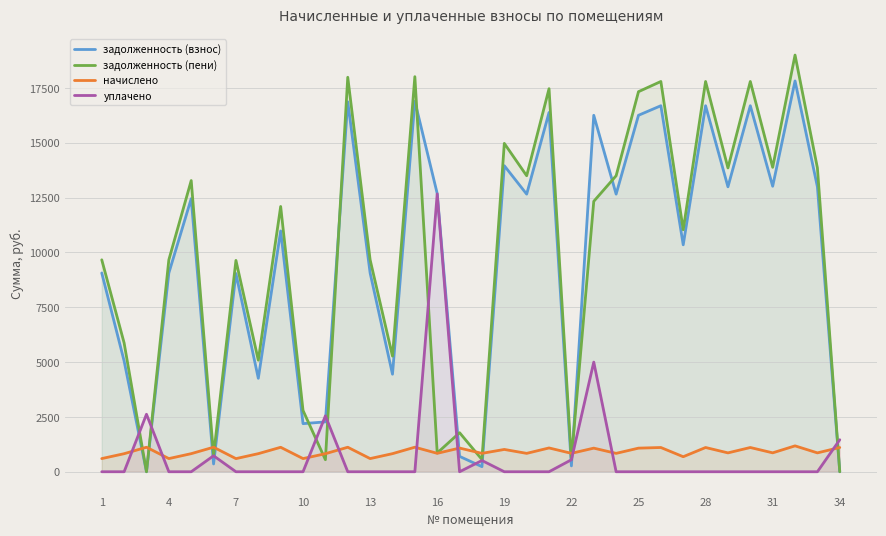

List the series in order of their peak value, lowest first.

начислено, уплачено, задолженность (взнос), задолженность (пени)